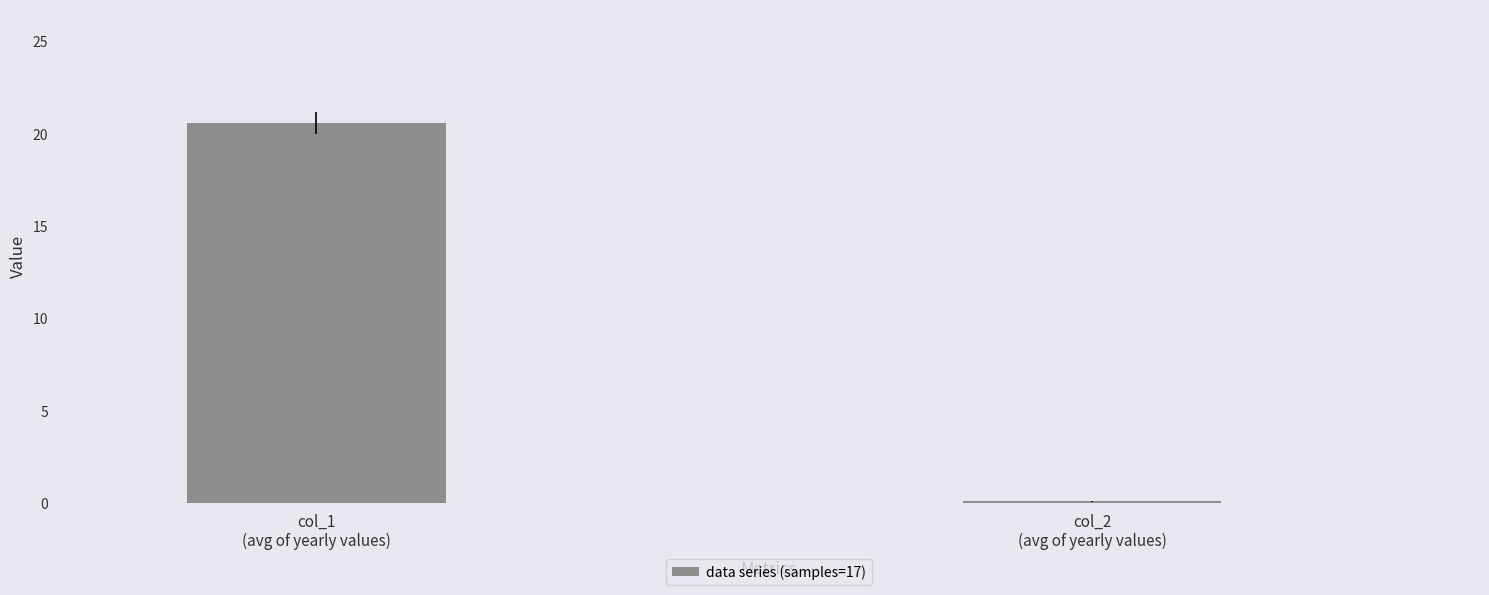

Where does the data first go above 20?

col_1
(avg of yearly values)